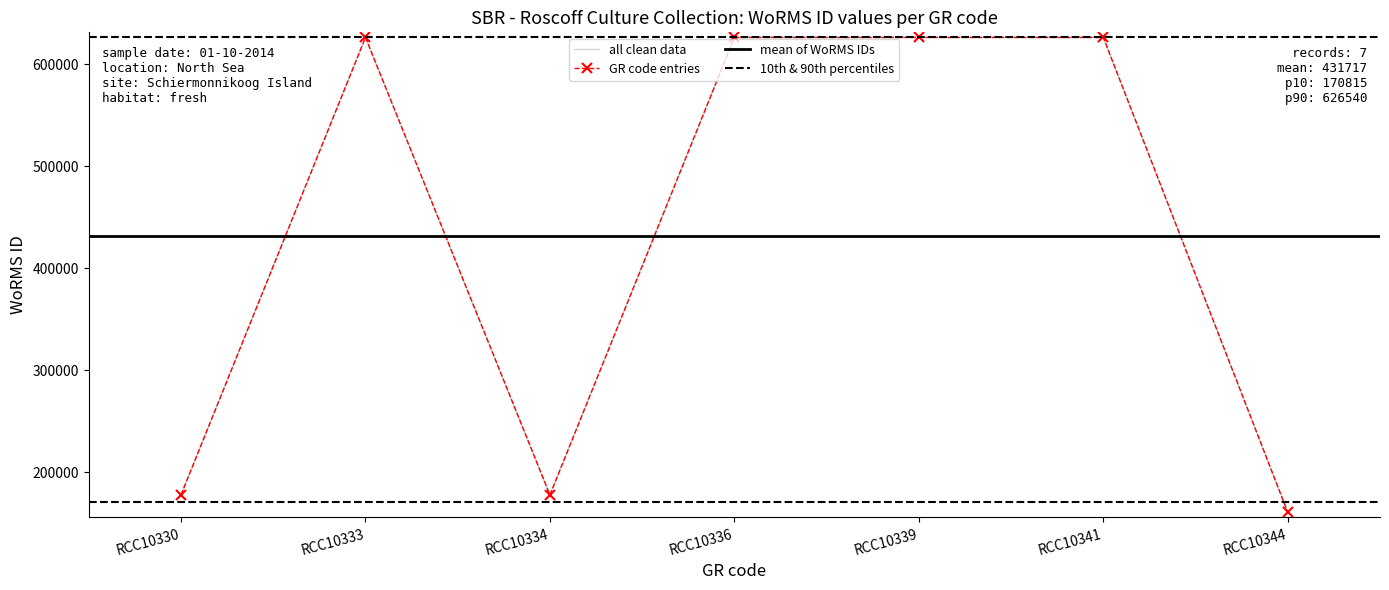

Reading left to right, extract all data points from this chart.

RCC10330=177649	RCC10333=626540	RCC10334=177649	RCC10336=626540	RCC10339=626540	RCC10341=626540	RCC10344=160566